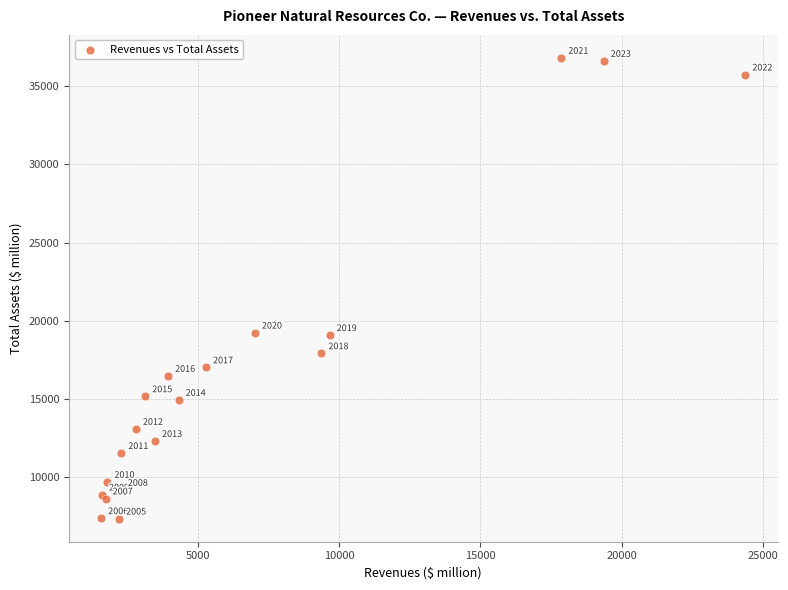

What Y value in the scatter plot is closest to 22070?

19229